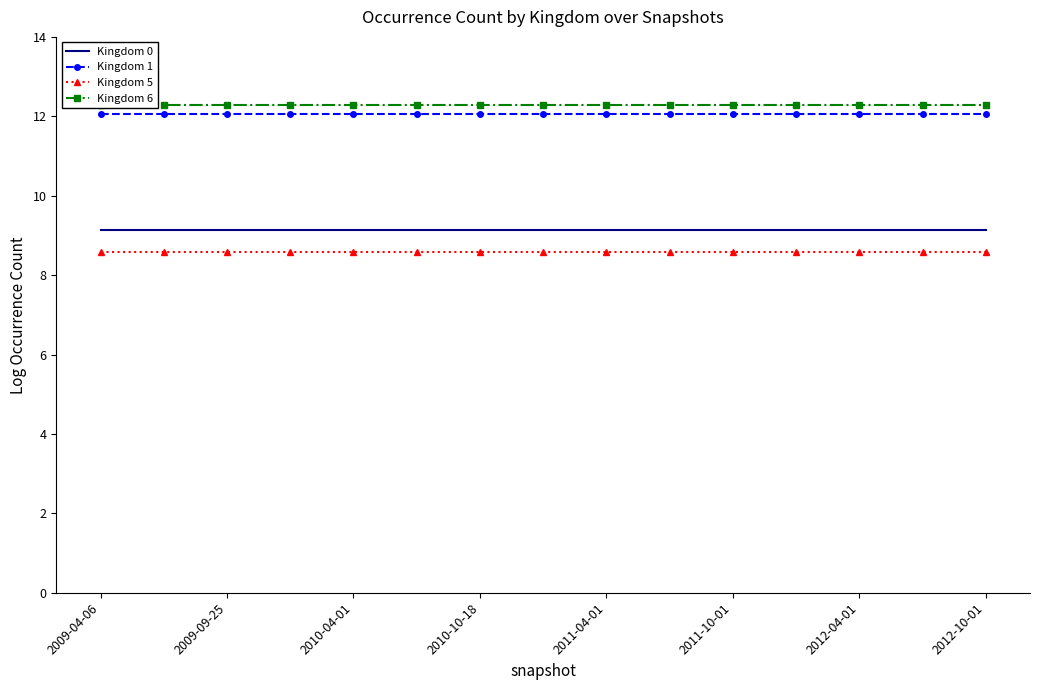

What is the lowest value of the Kingdom 5 series?

8.6